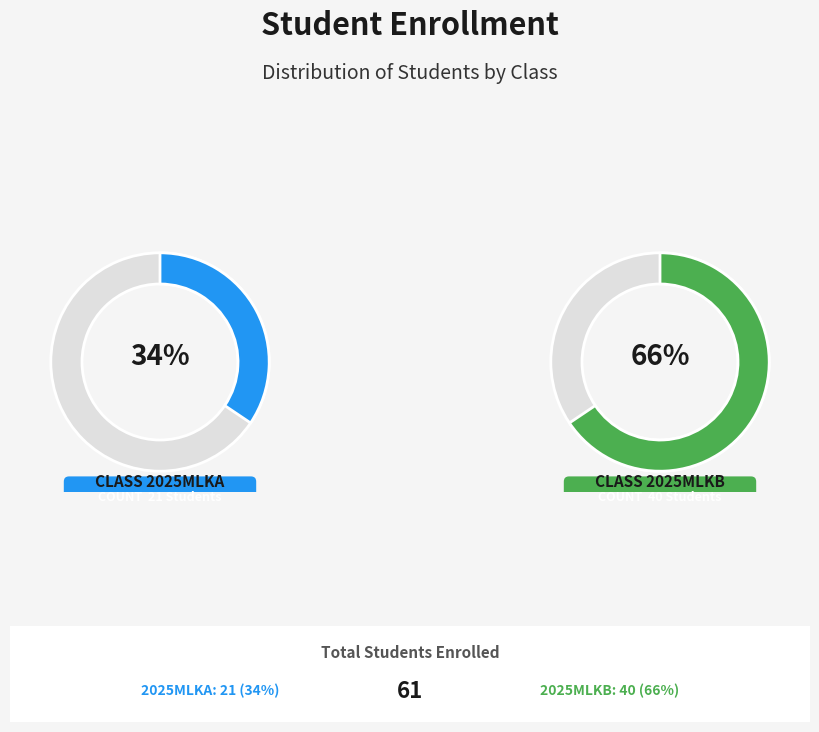

Is the sum of 2025MLKB and 2025MLKA greater than half?

Yes